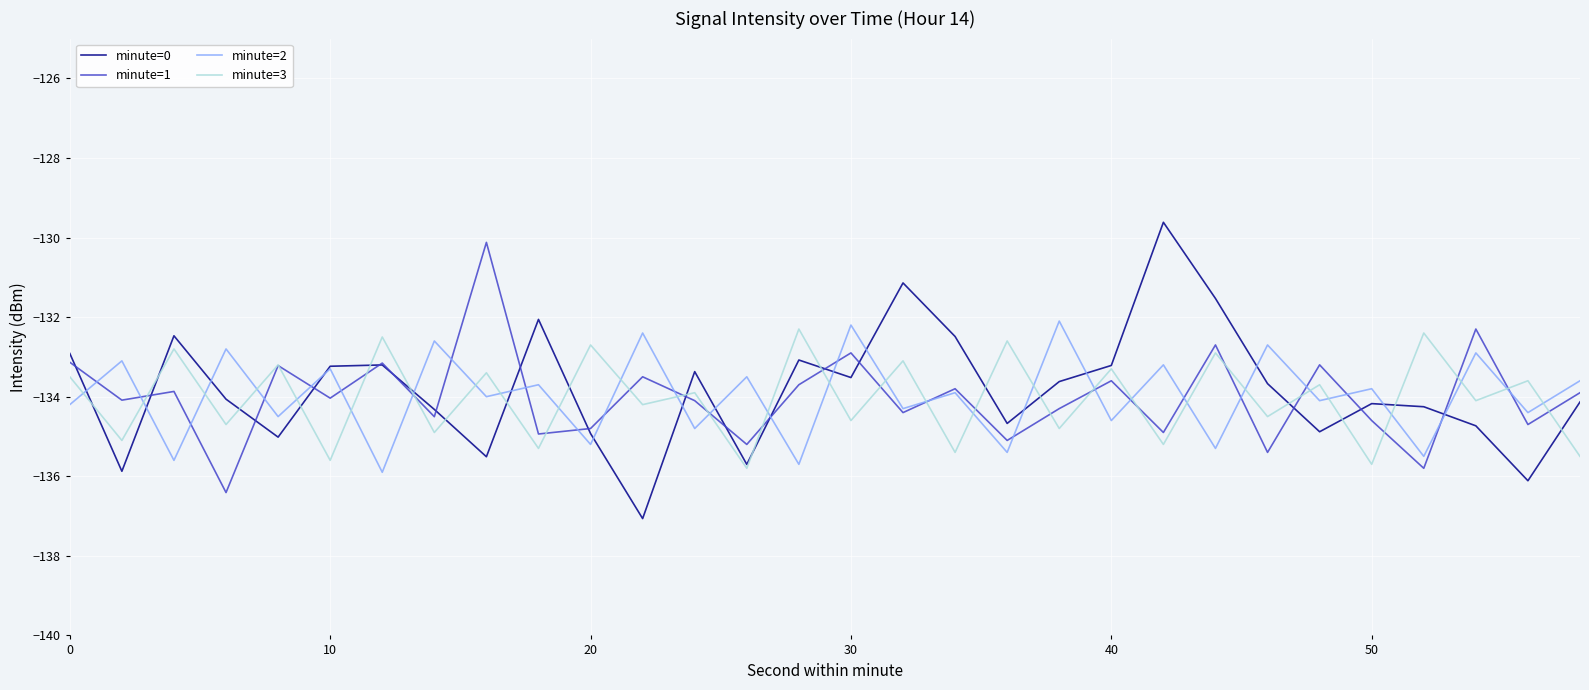

What is the lowest value of the minute=2 series?

-135.9